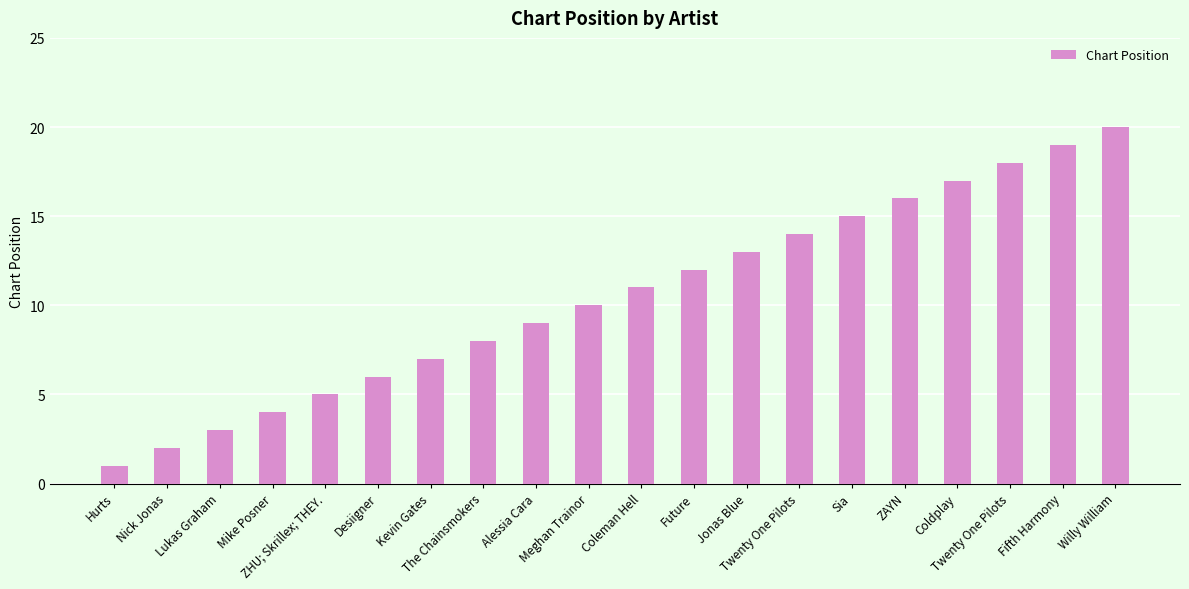

How many series are shown in this chart?

1